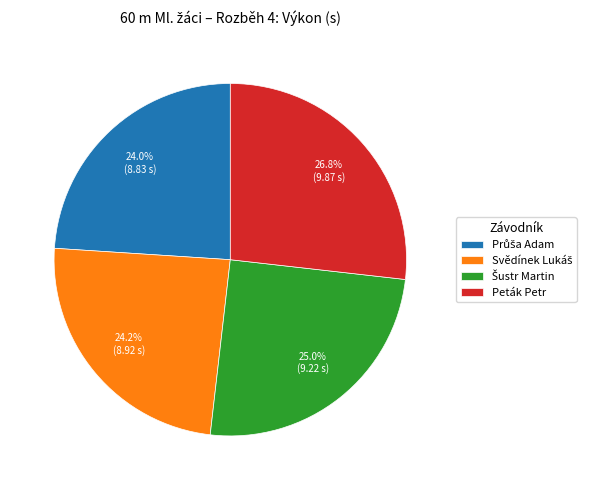

The Peták Petr slice represents 32% of the pie. True or false?

False